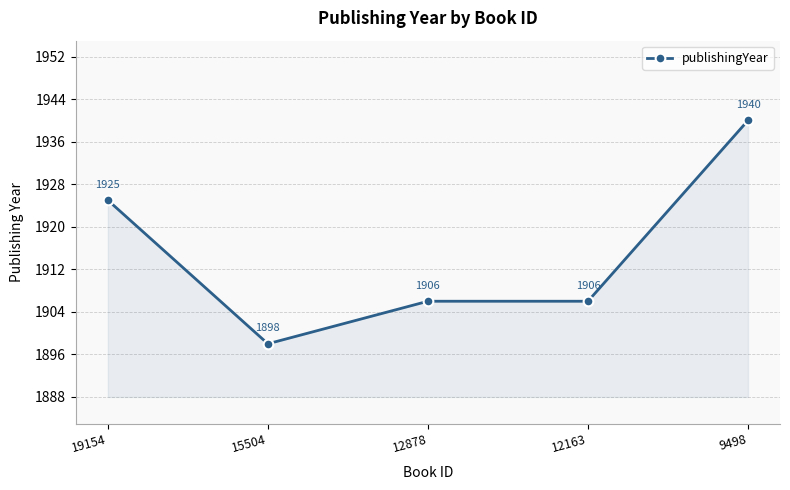

What is the sum of all values?

9575